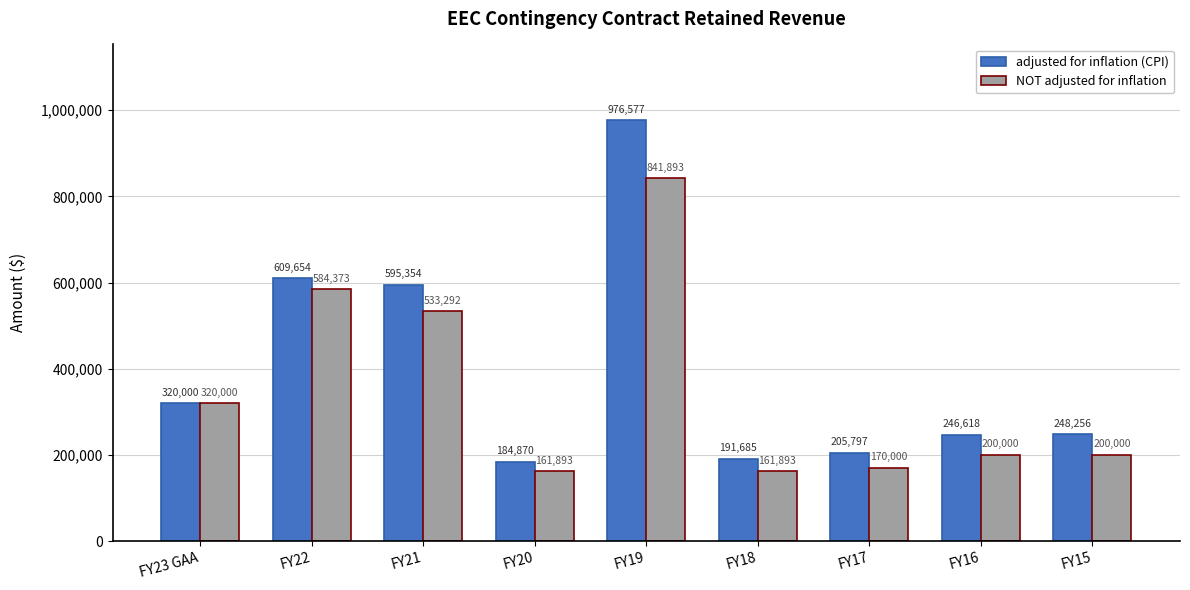

Reading right to left, list all the values displayed in this chart.

adjusted for inflation (CPI): 248256	246618	205797	191685	976577	184870	595354	609654	320000
NOT adjusted for inflation: 200000	200000	170000	161893	841893	161893	533292	584373	320000